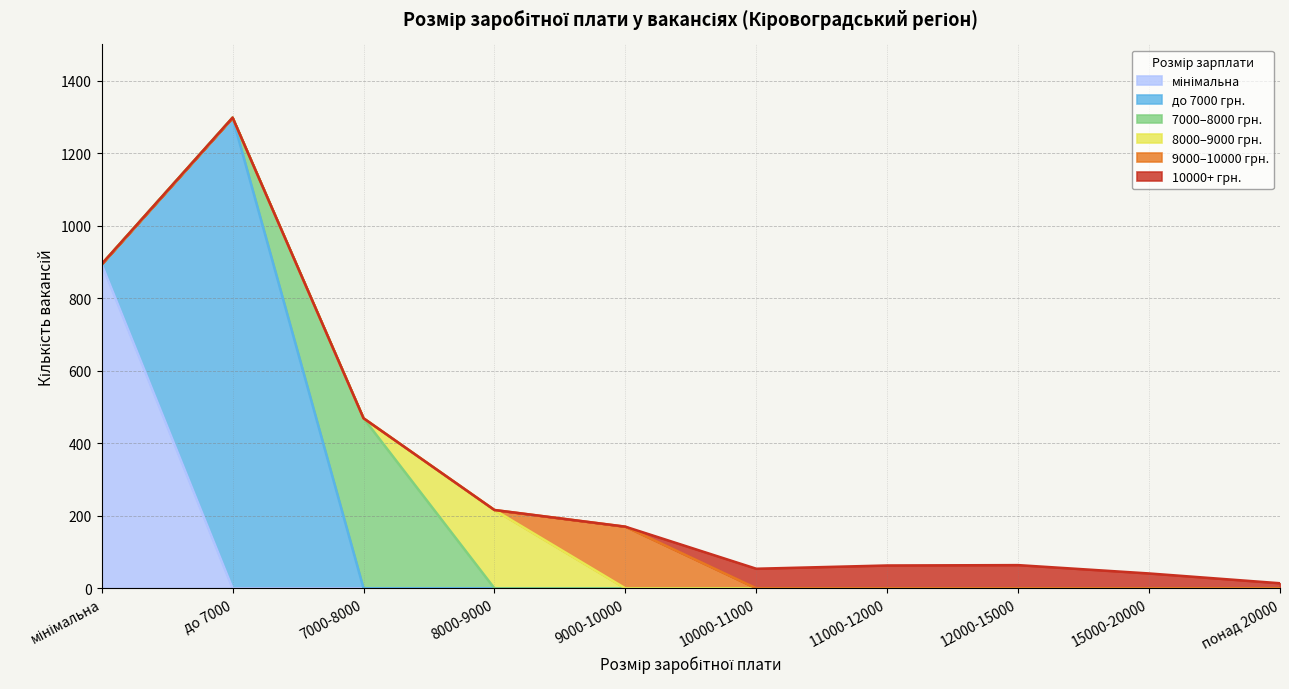

At which category is the sum across all series the highest?

до 7000